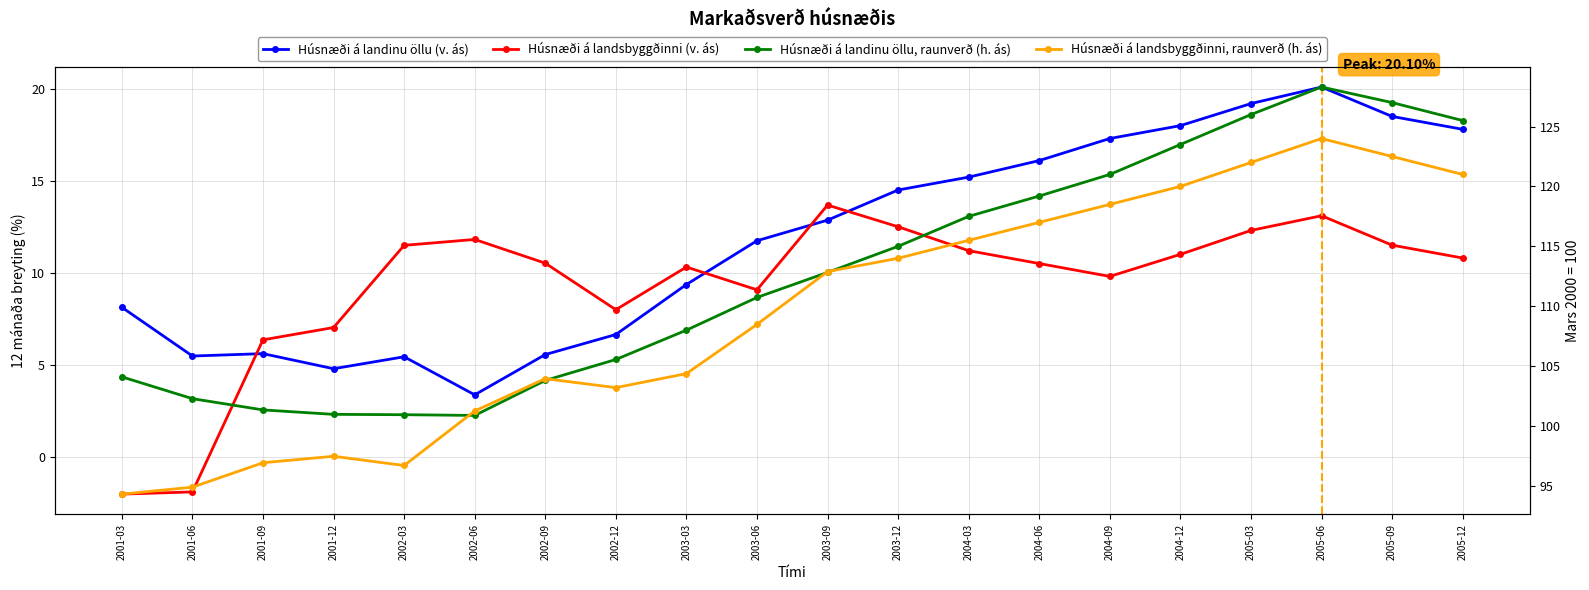

True or false: Húsnæði á landsbyggðinni (v. ás) and Húsnæði á landsbyggðinni, raunverð (h. ás) cross at least once.

False